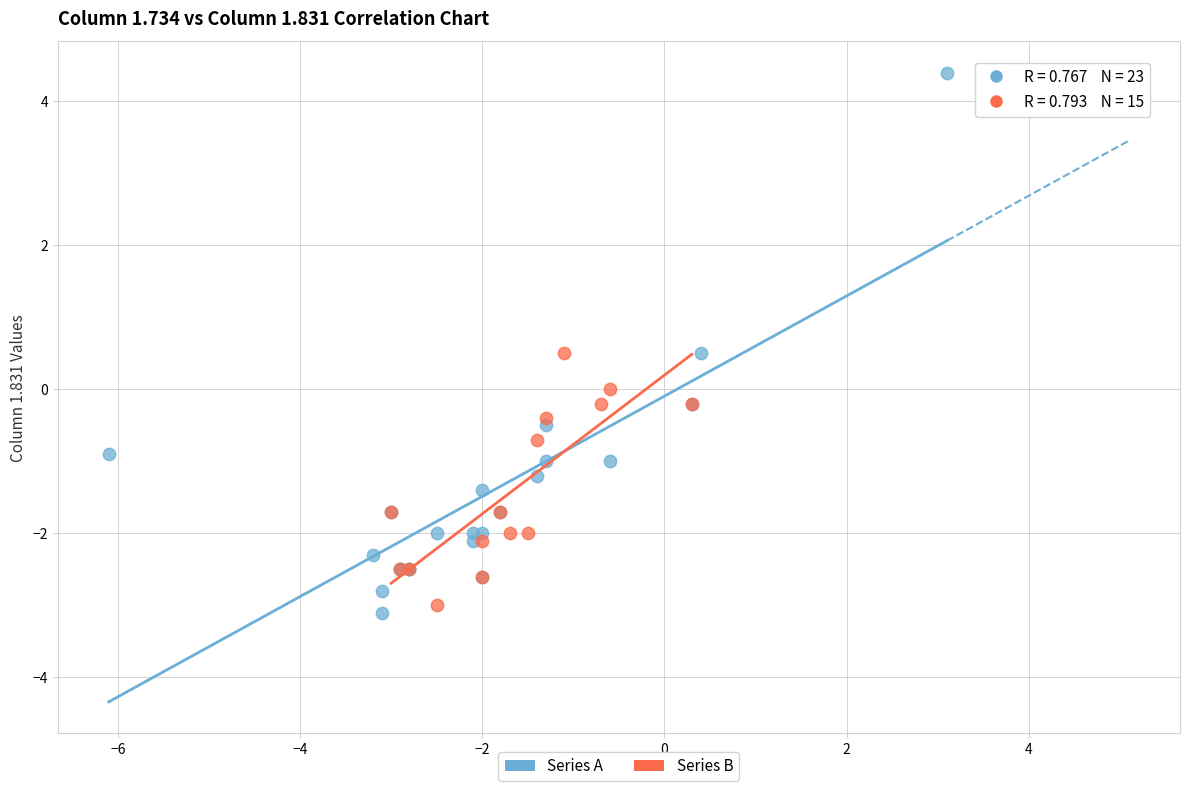

Which series has the widest spread of Y values?

Series A